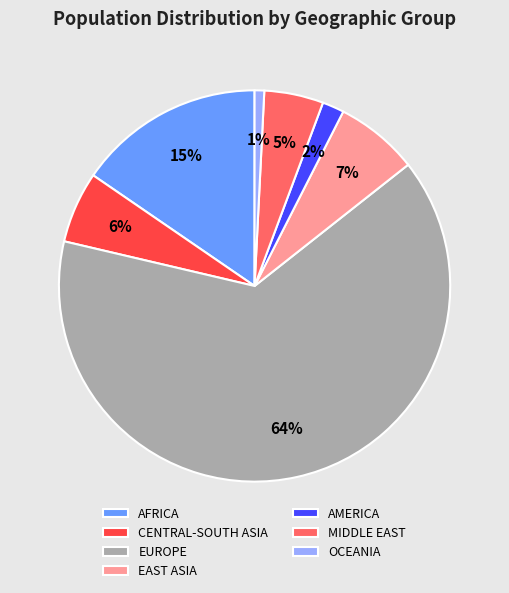

True or false: EUROPE accounts for 51% of the total.

False